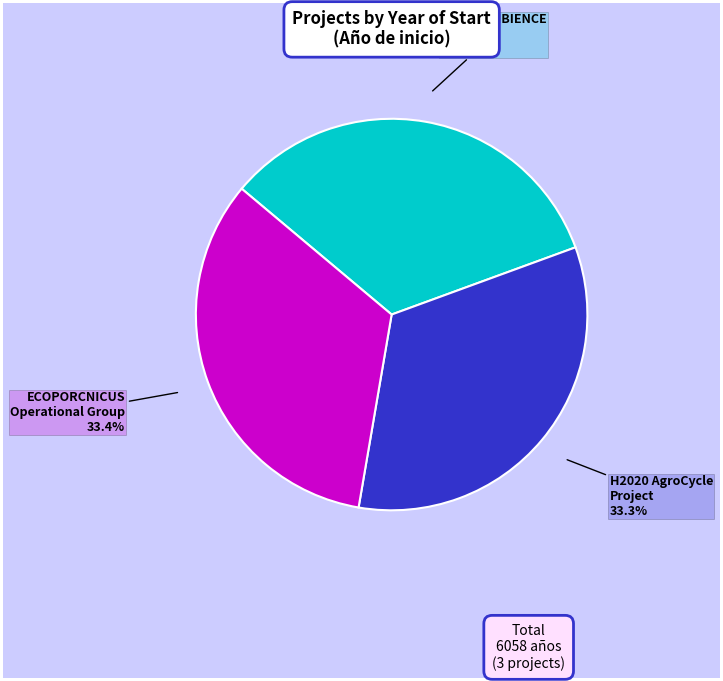

To the nearest percent, what is the average slice percentage?

33%